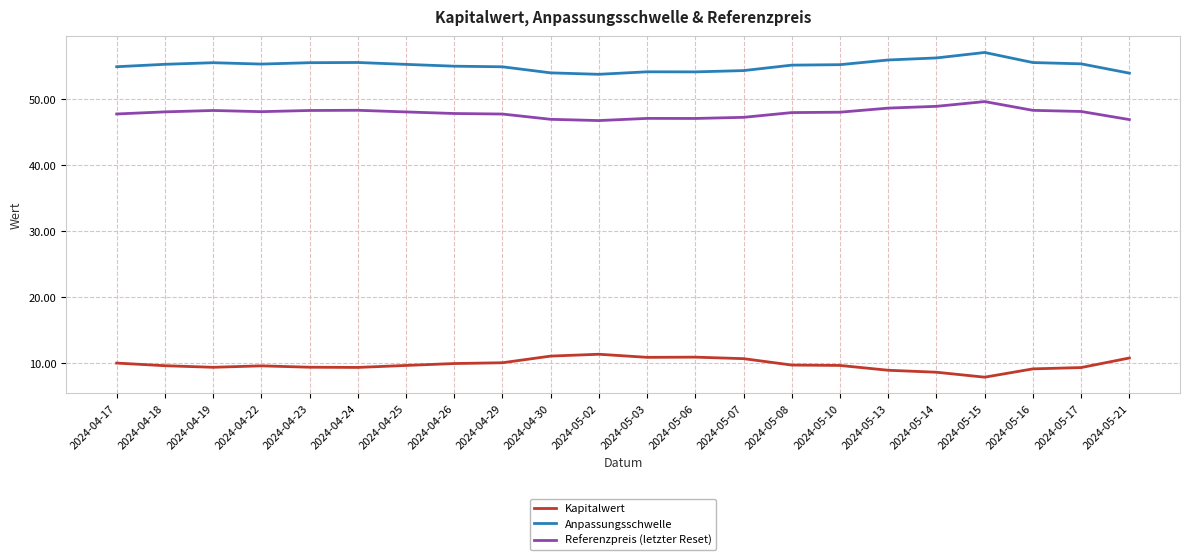

The Anpassungsschwelle series shows 91.5 at 2024-05-02. True or false?

False